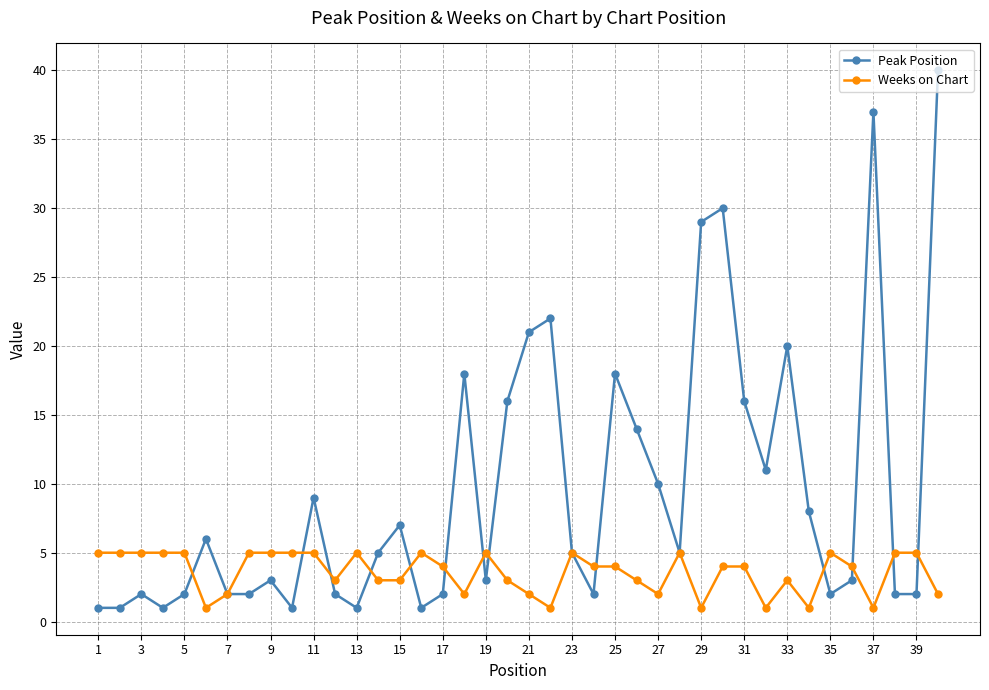

At how many categories does at least one series exceed 15?

11